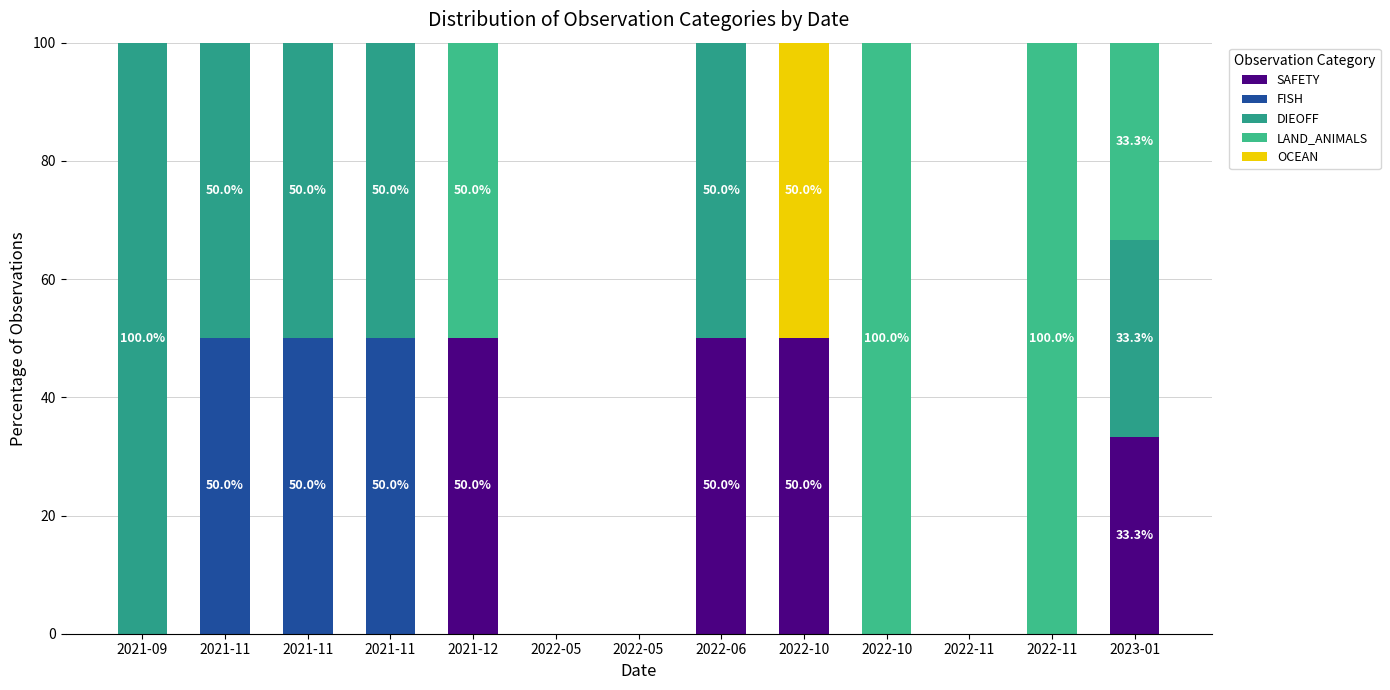

How many distinct data groups are displayed?

5